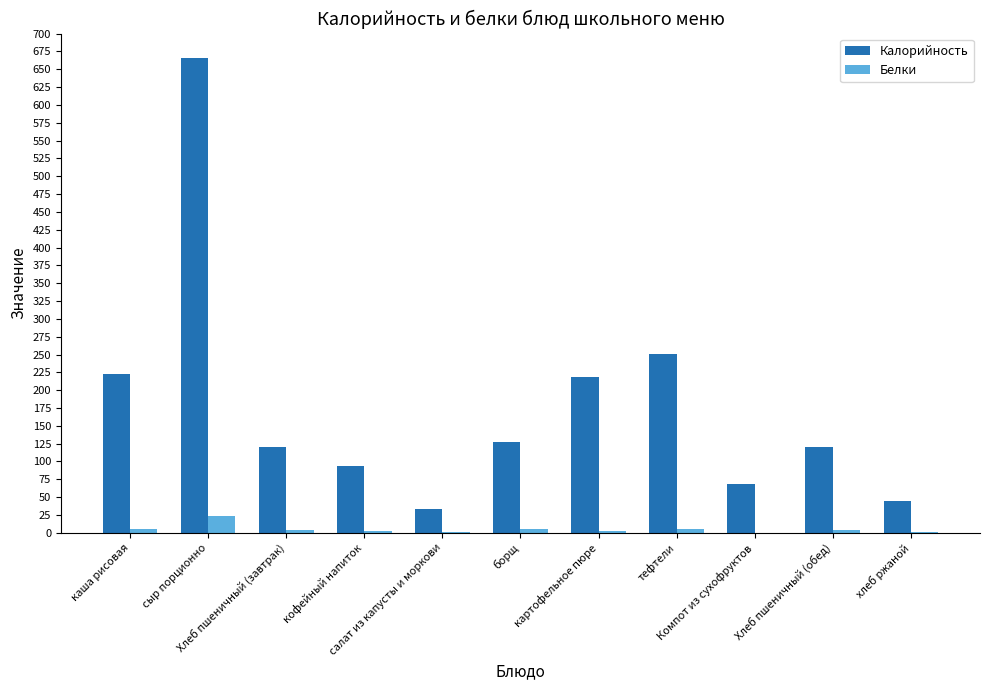

What is the approximate value of Калорийность at картофельное пюре?

219